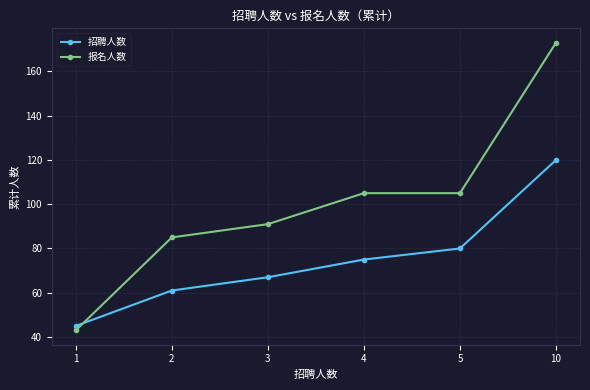

What is the difference between the maximum and minimum values in the 招聘人数 series?

75